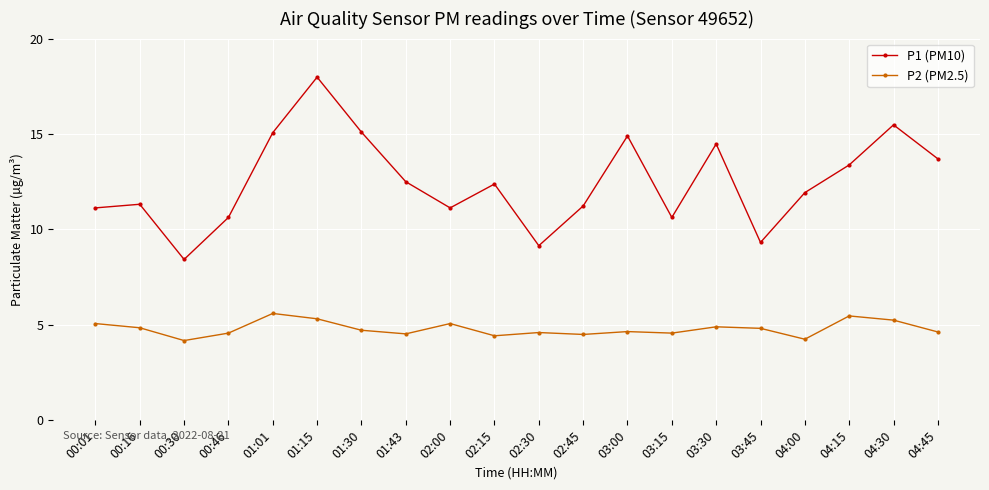

What is the difference between the P2 (PM2.5) values at 03:45 and 04:00?

0.6